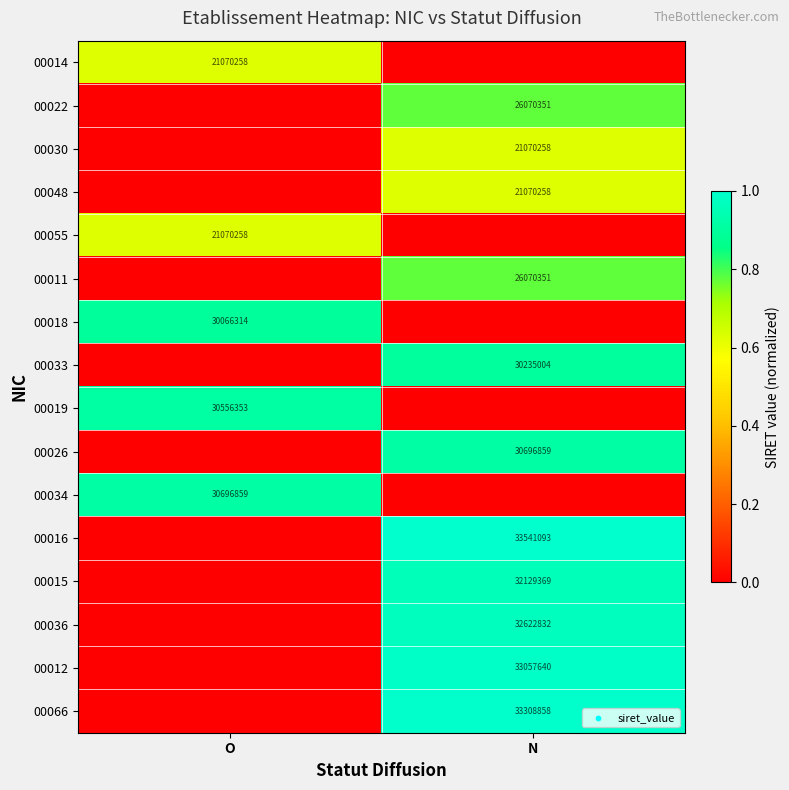

Is the value of 00030 at N greater than the value of 00019 at O?

No